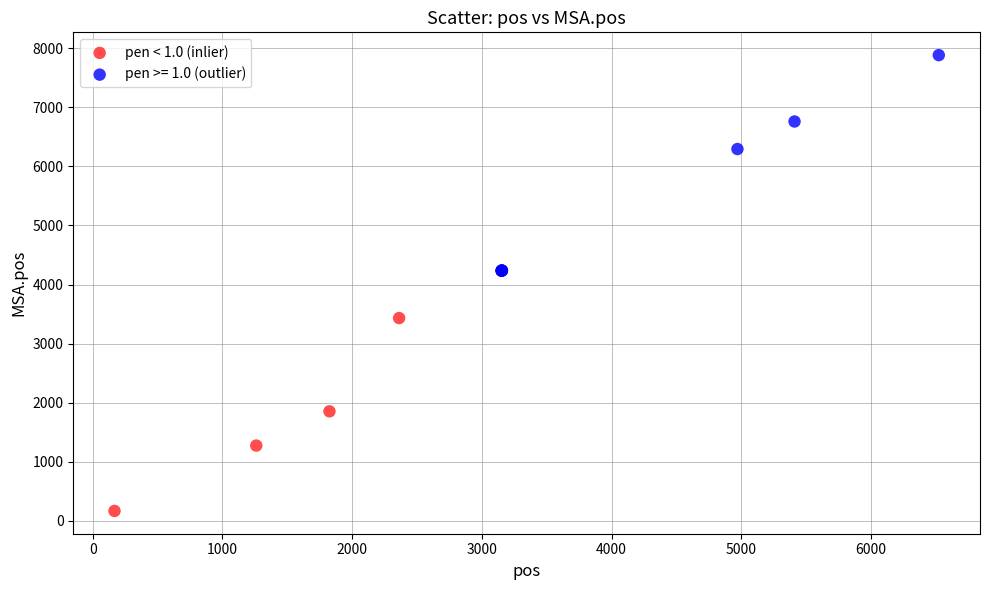

Which series has the largest Y range (max minus min)?

pen < 1.0 (inlier)